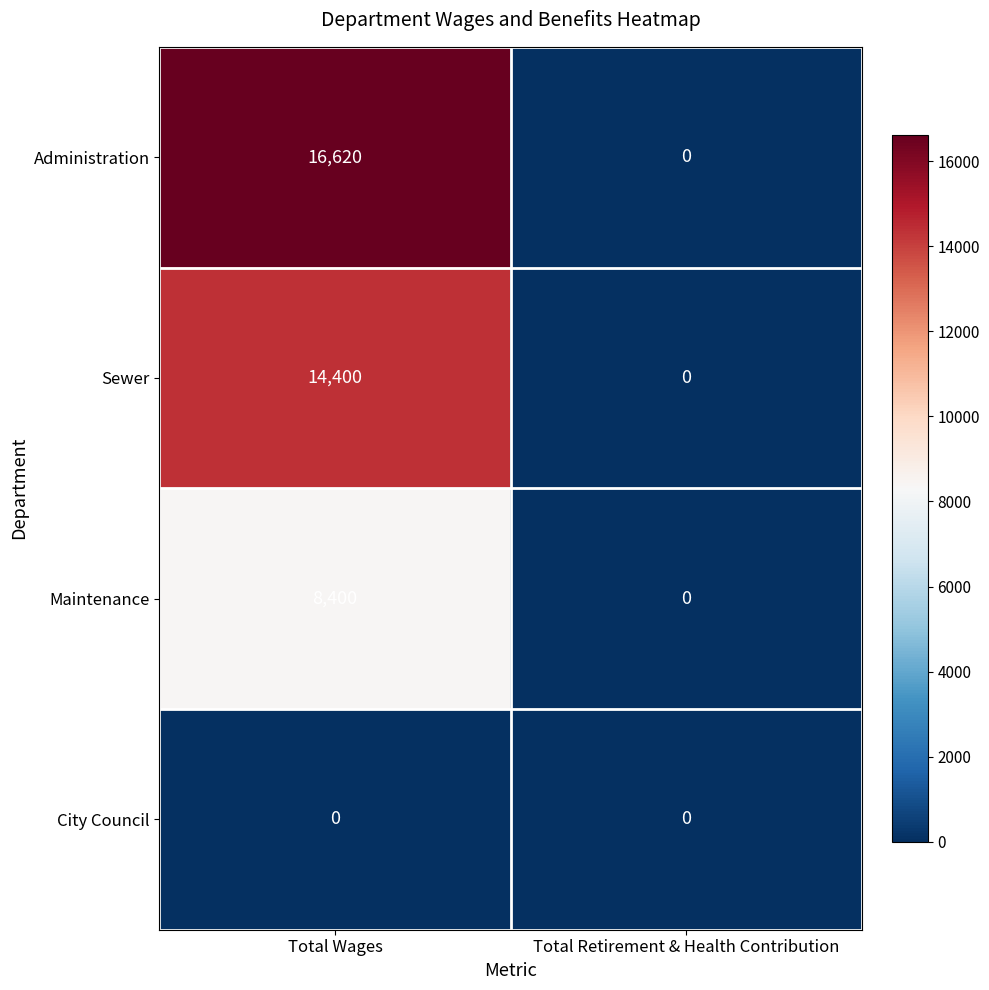

What is the difference between the Sewer values at Total Retirement & Health Contribution and Total Wages?

14400